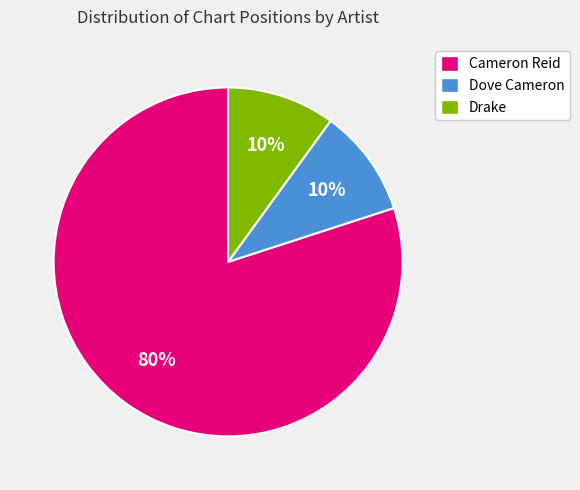

What is the ratio of the value at Cameron Reid to the value at Dove Cameron?

8.0